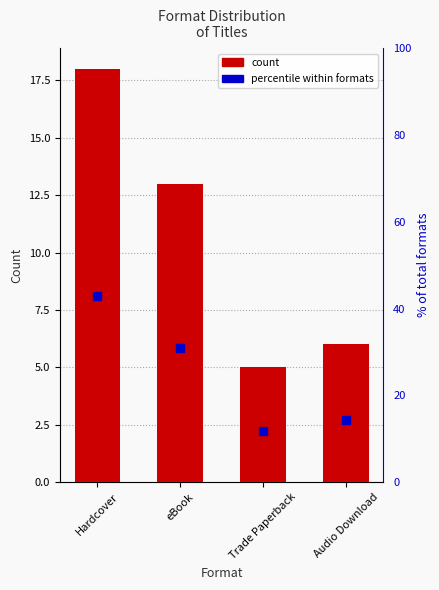

At which label does Percentile within formats first exceed 30?

Hardcover